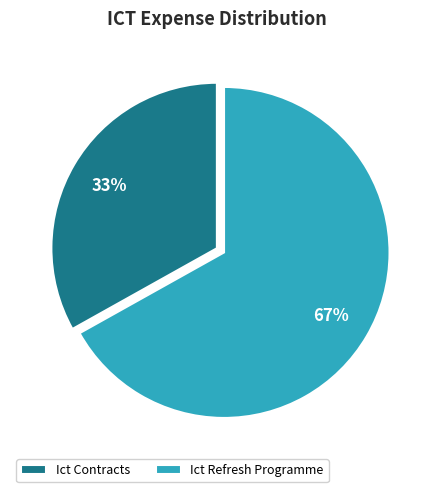

Which has a higher value, Ict Refresh Programme or Ict Contracts?

Ict Refresh Programme